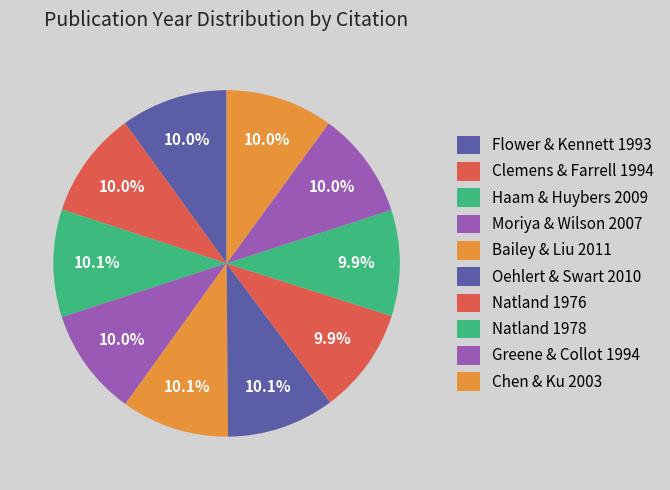

Does Moriya & Wilson 2007 account for over 50% of the chart?

No